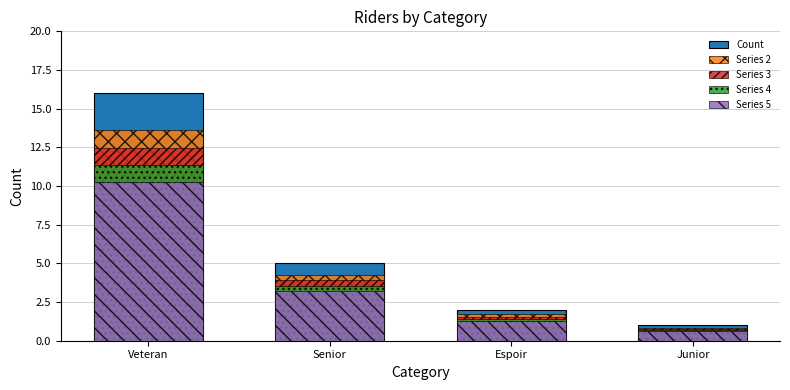

Are the bars horizontal?

No